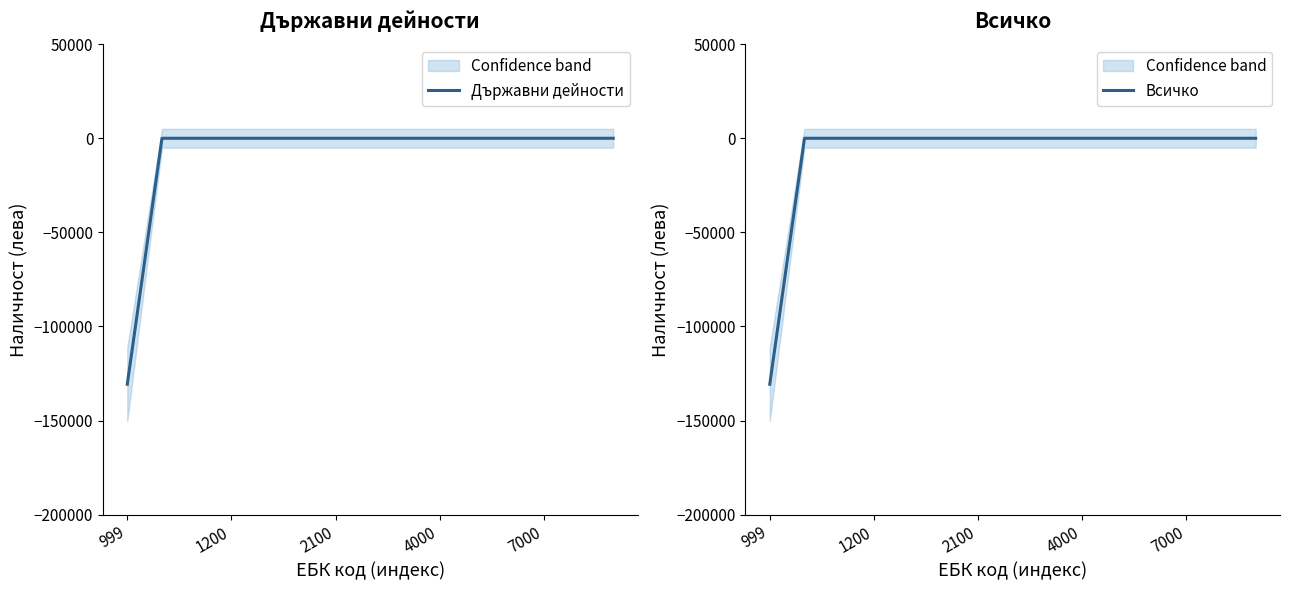

True or false: Всичко has a value of 0 at 9.

True